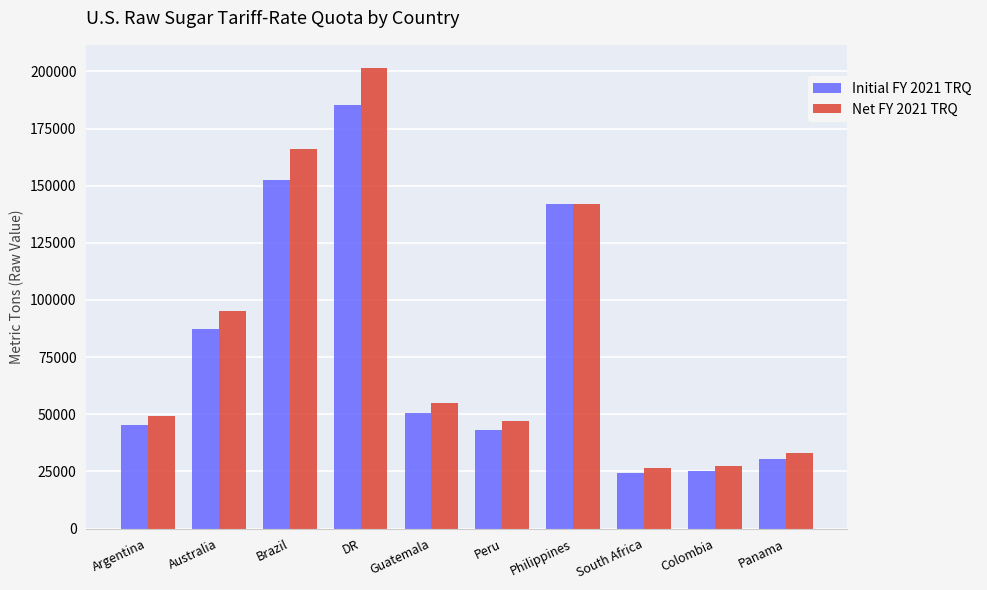

What is the spread (max minus min) of values at Brazil?

13361